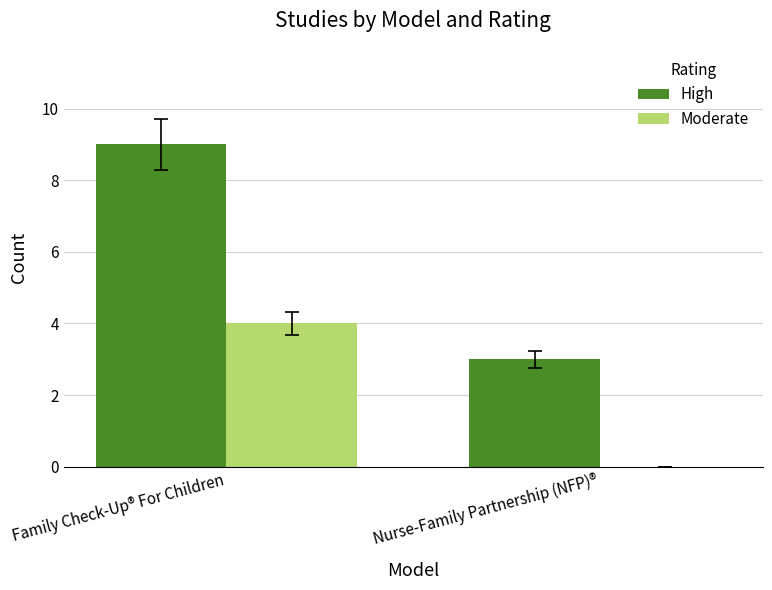

Which series has the largest range (max minus min)?

High